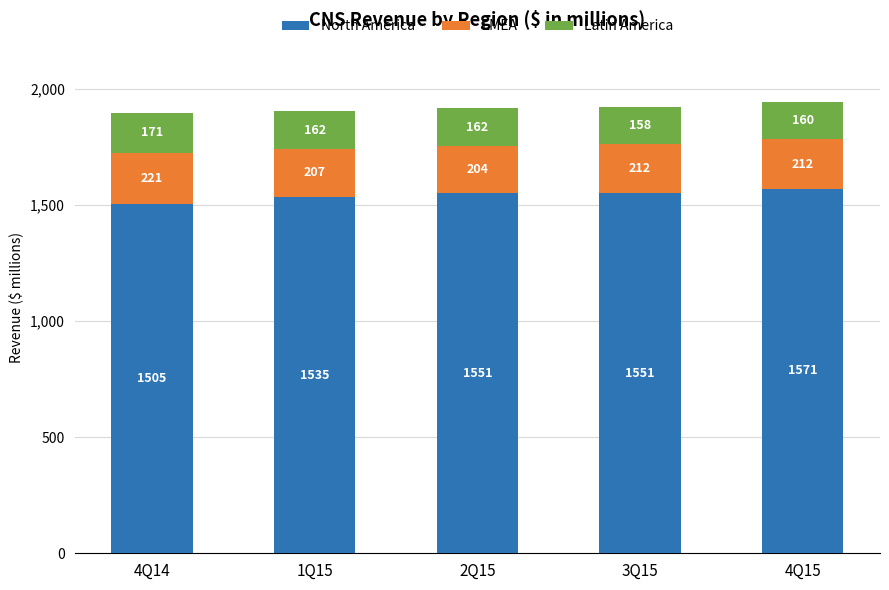

At which label does North America reach its peak?

4Q15